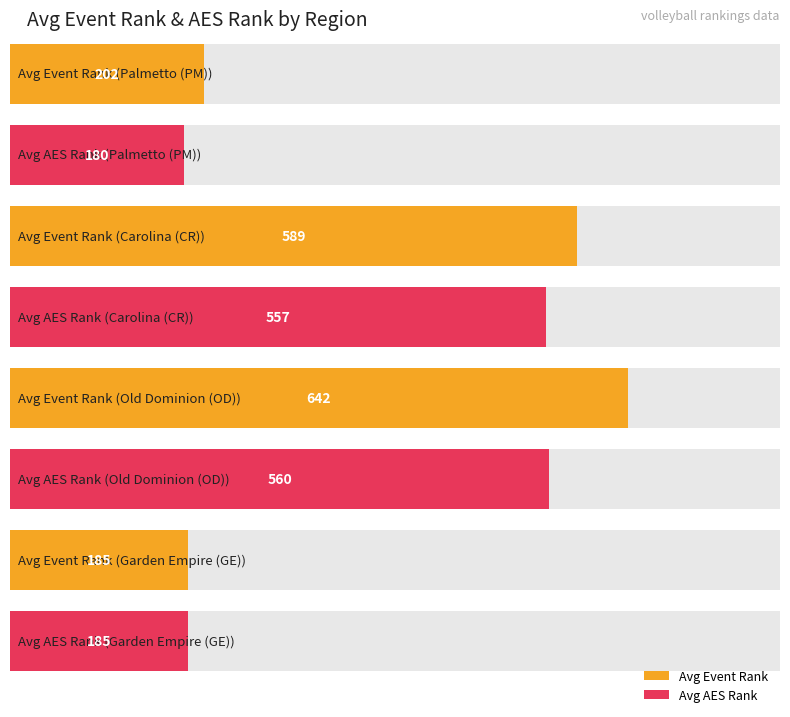

What are all the series names shown in the legend?

Avg Event Rank, Avg AES Rank